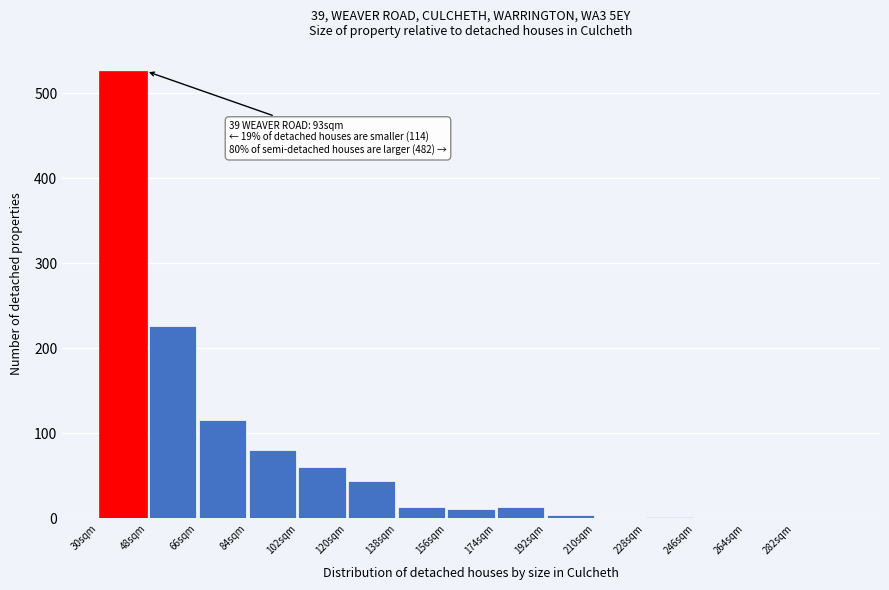

Which range on the x-axis has the tallest bar?

30 to 48